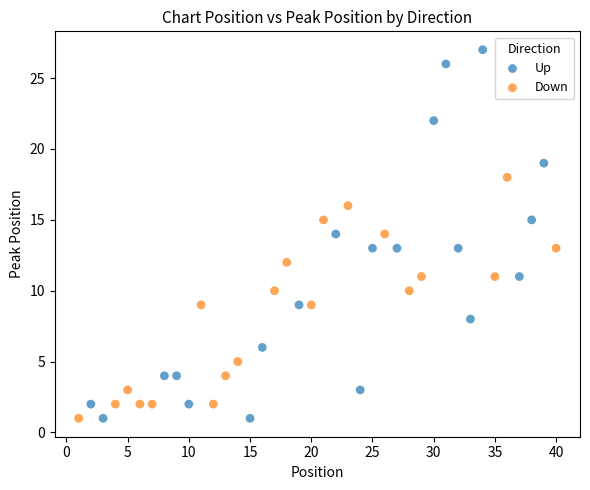

What are all the series names shown in the legend?

Up, Down